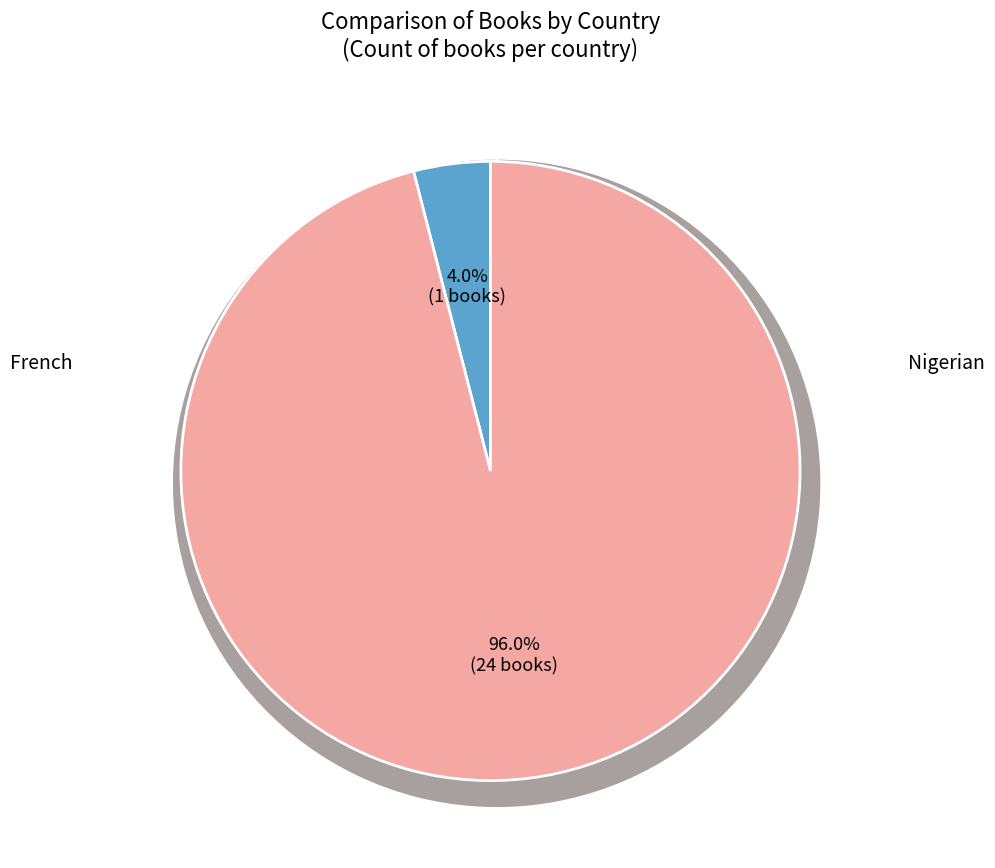

Rank the categories by value from highest to lowest.

French, Nigerian